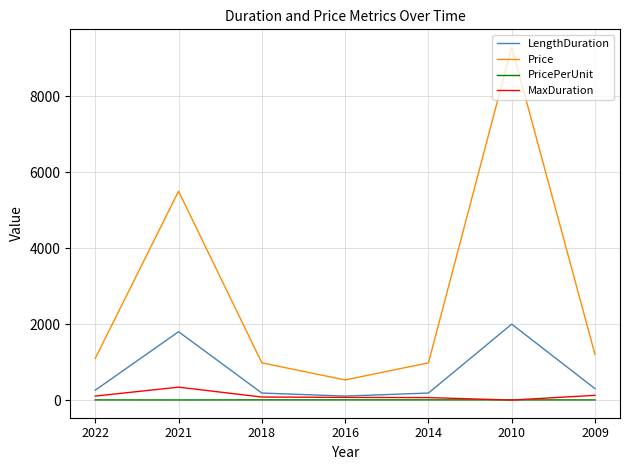

At which category is the sum across all series the highest?

2010